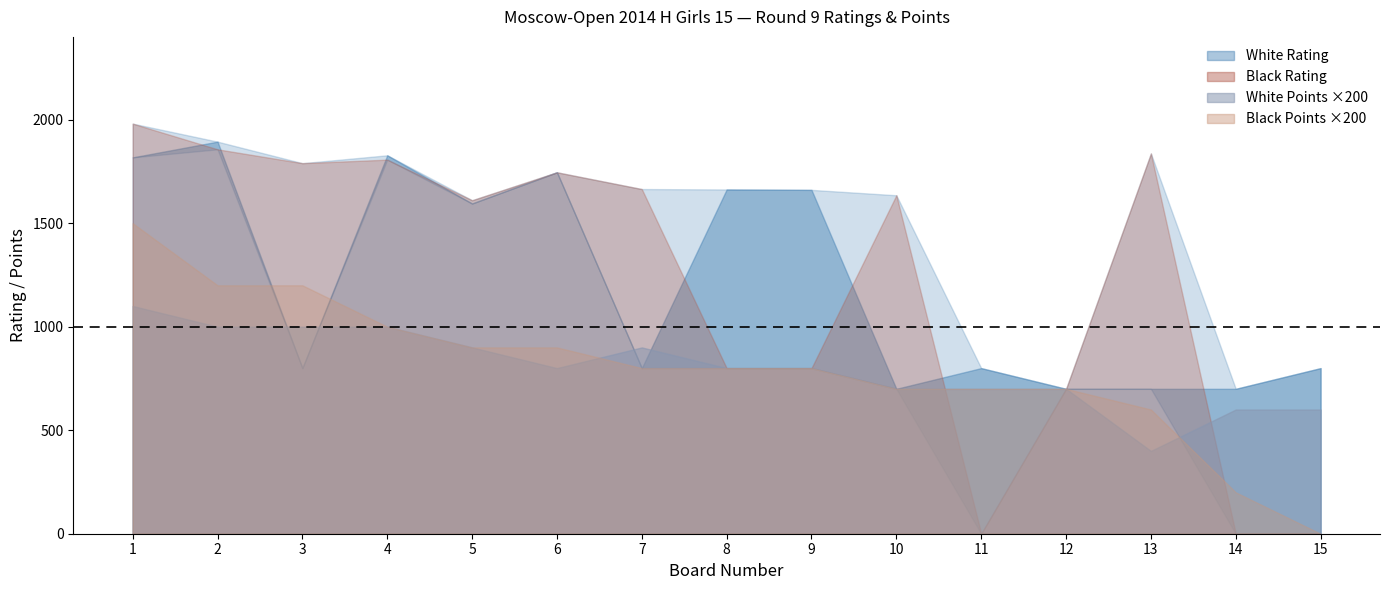

Which has a higher value, 2 or 3?

2